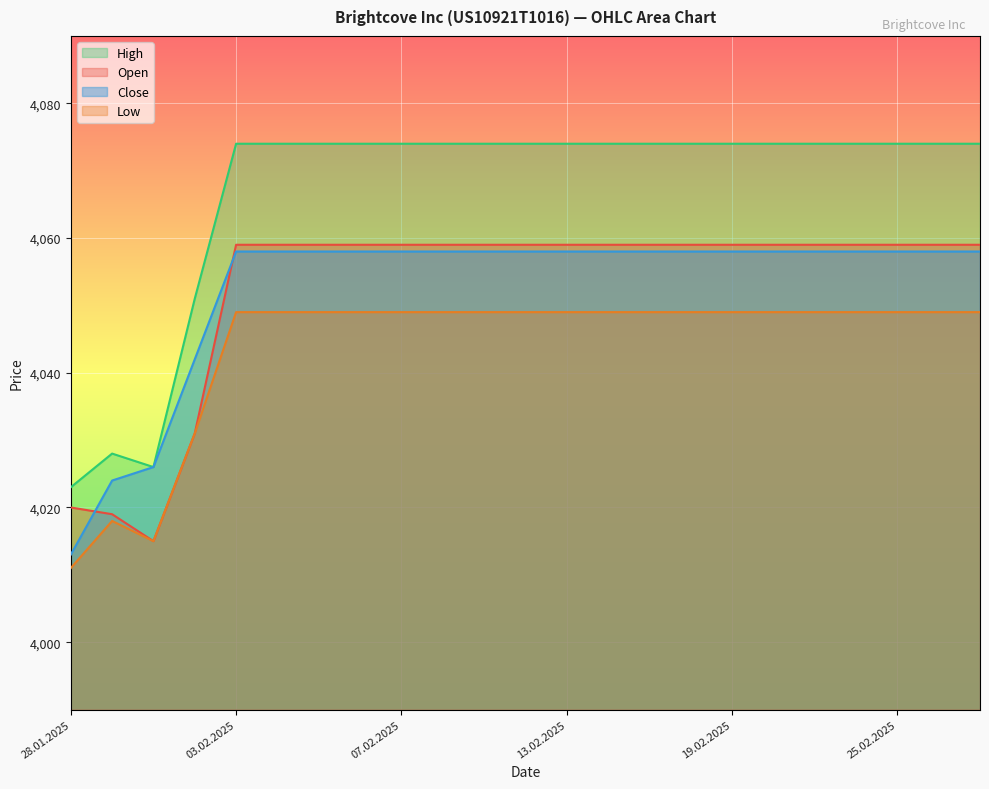

At which category is the sum across all series the highest?

03.02.2025